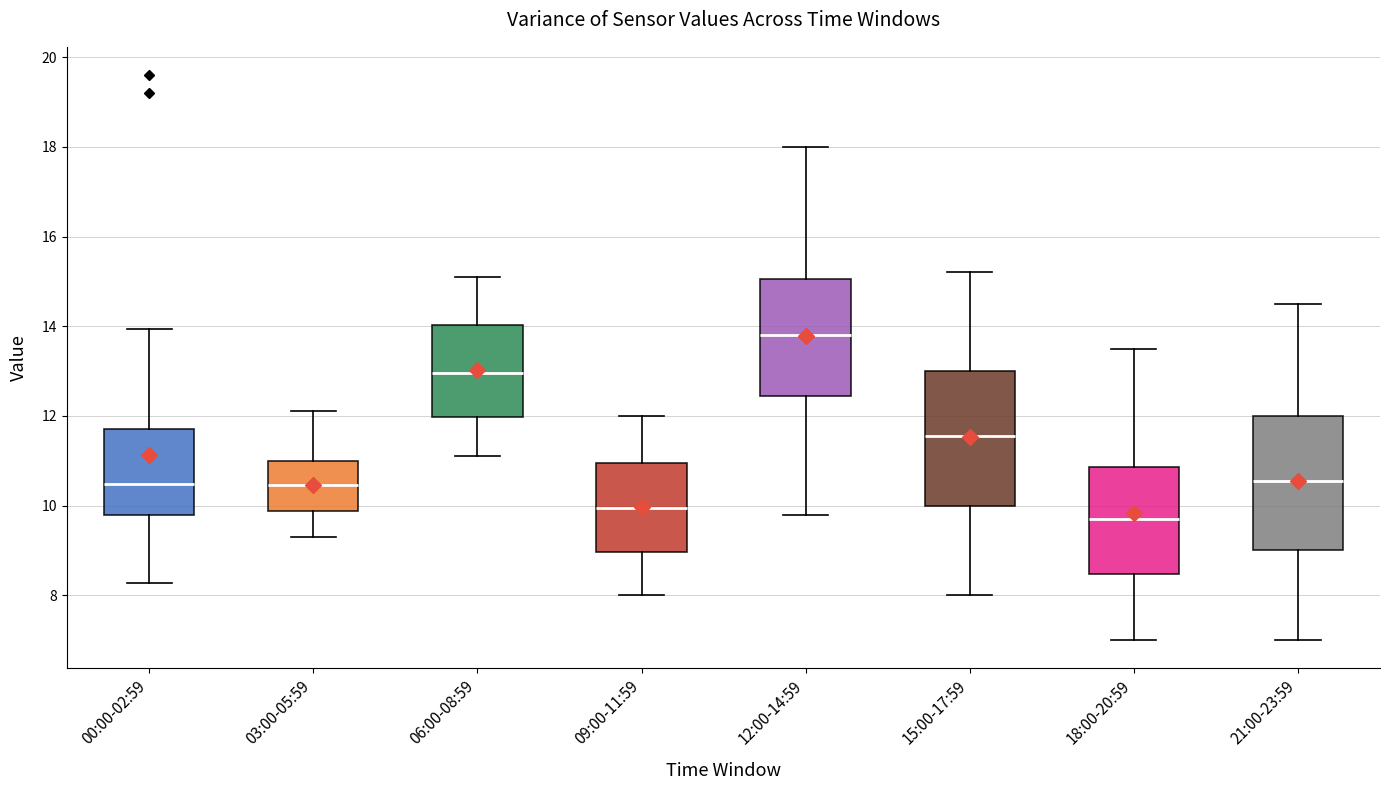

Where is the upper edge of the box for 21:00-23:59 on the y-axis? The values are not printed on the chart, so give them approximately, as read against the axis.

12.0